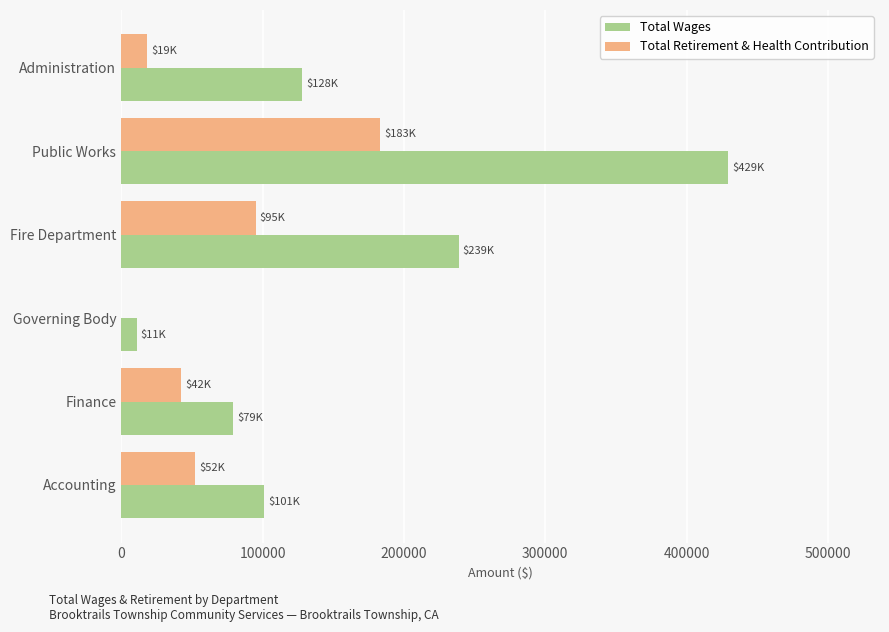

Which category has the highest value in the Total Wages series?

Public Works